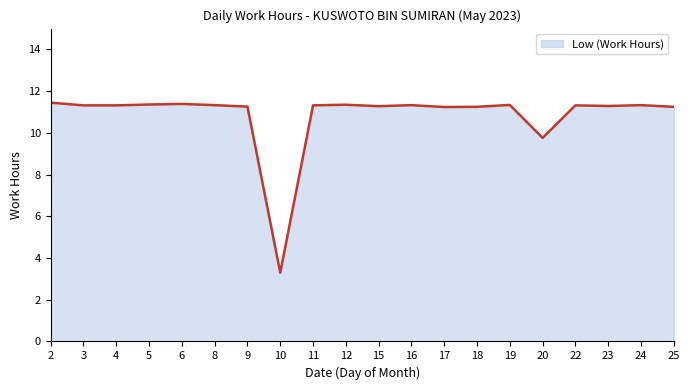

What is the ratio of the value at 8 to the value at 20?

1.2